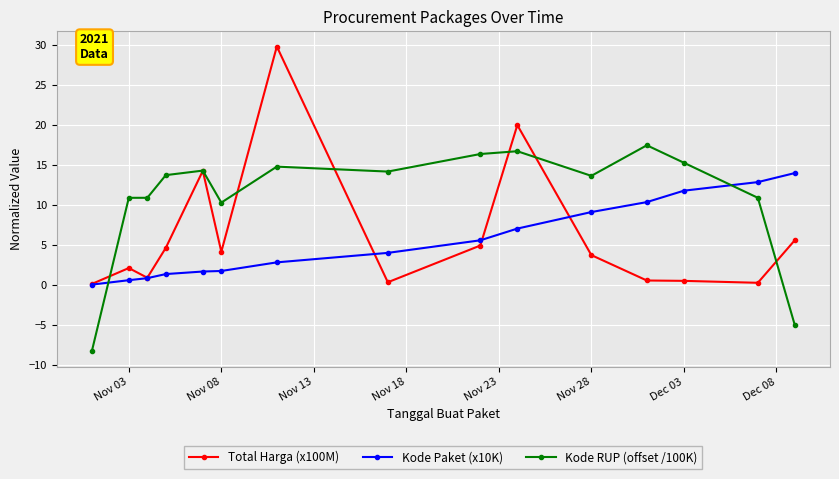

What are all the series names shown in the legend?

Total Harga (x100M), Kode Paket (x10K), Kode RUP (offset /100K)